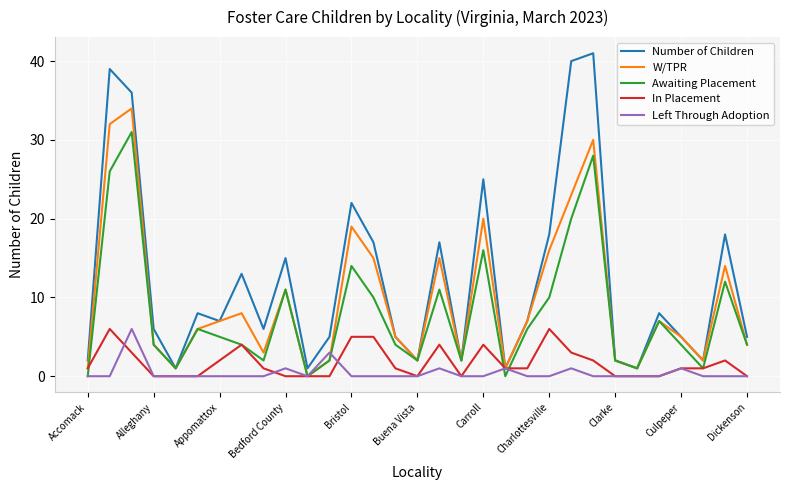

Which series has the largest range (max minus min)?

Number of Children